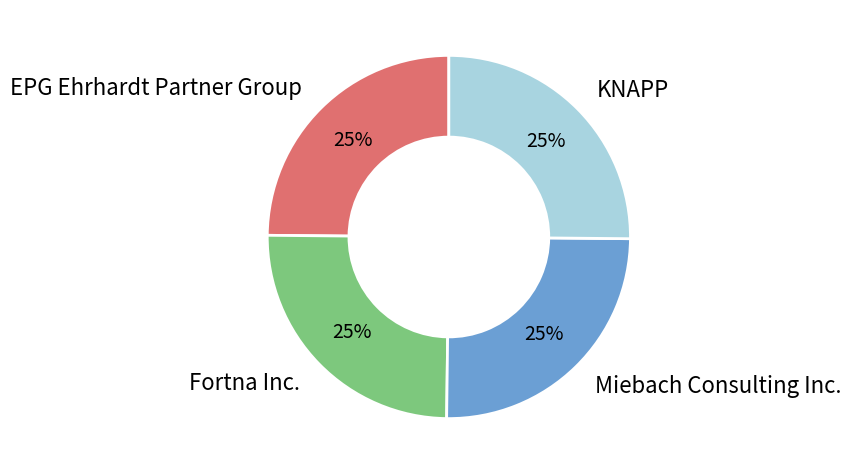

True or false: Fortna Inc. accounts for 31% of the total.

False